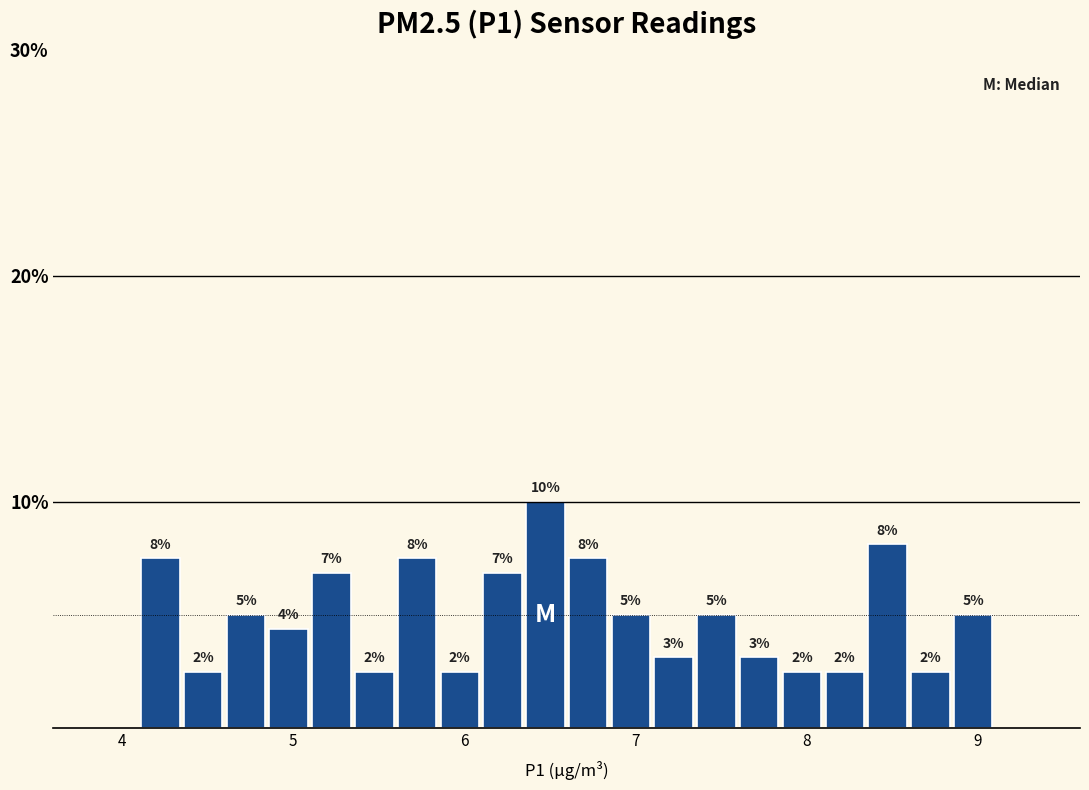

Read against the x-axis, roughly where is the centre of the tallest bar?

6.5